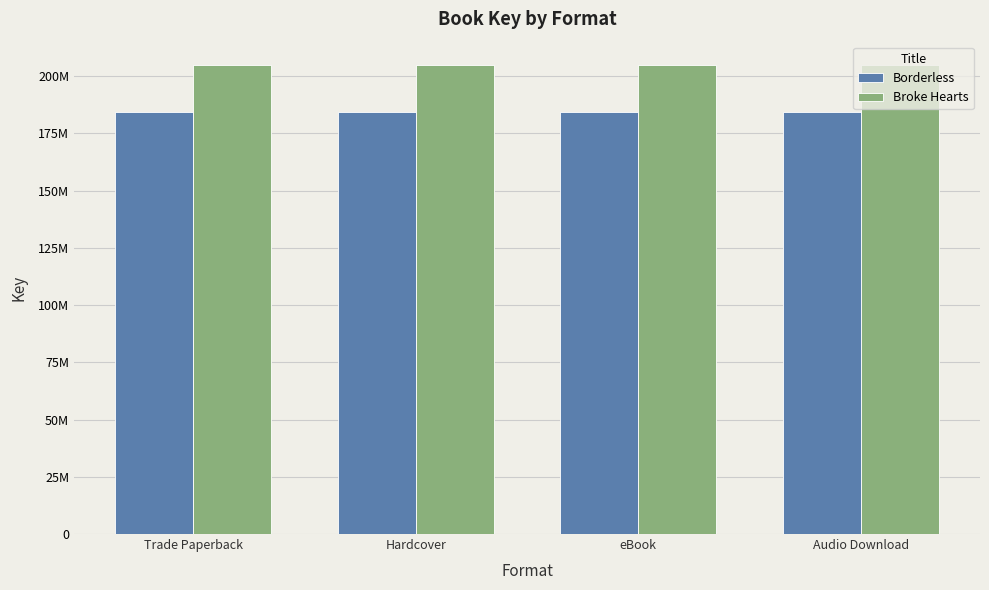

True or false: Borderless has a value of 122272121 at Trade Paperback.

False